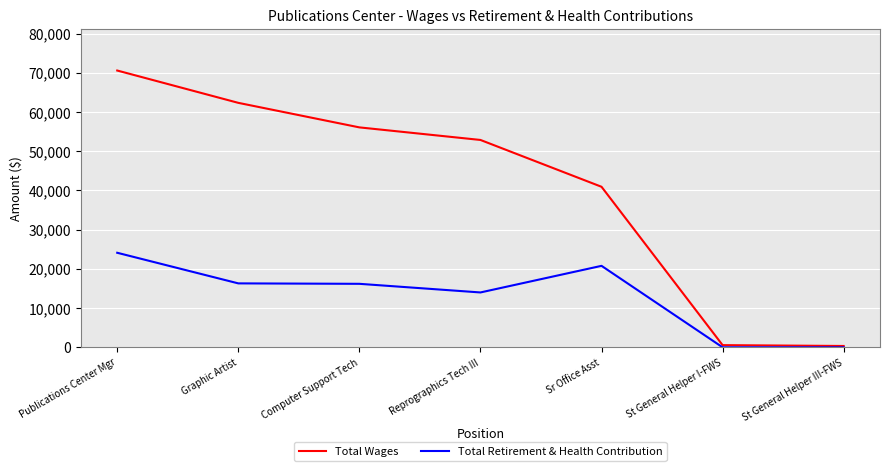

The Total Wages series shows 92068 at Computer Support Tech. True or false?

False